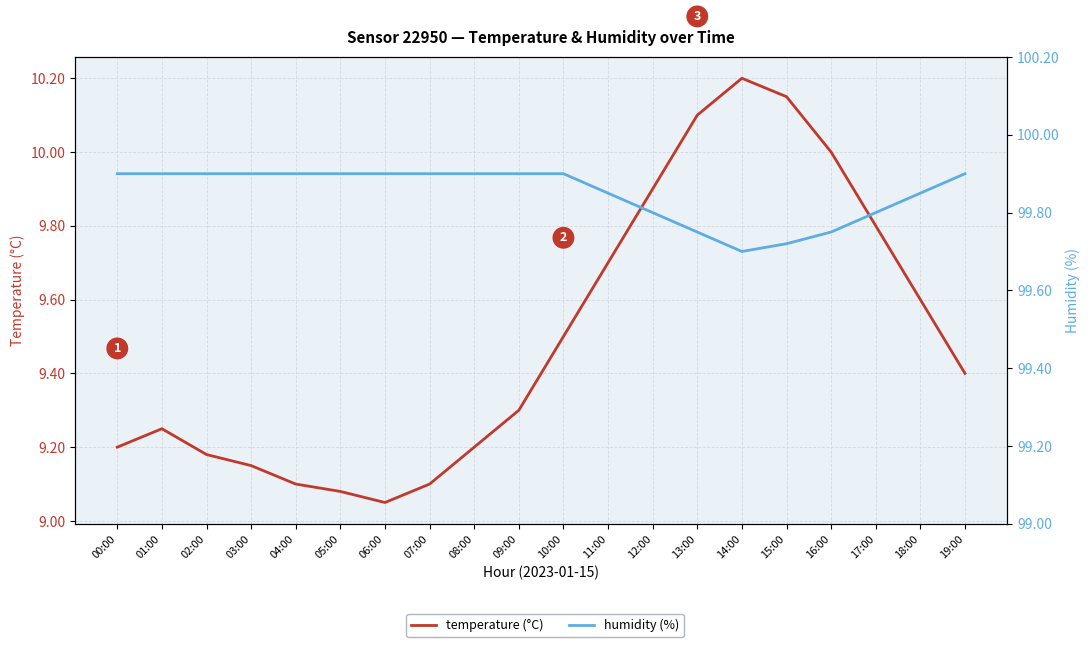

The value of humidity (%) at 15:00 is 99.7. True or false?

True